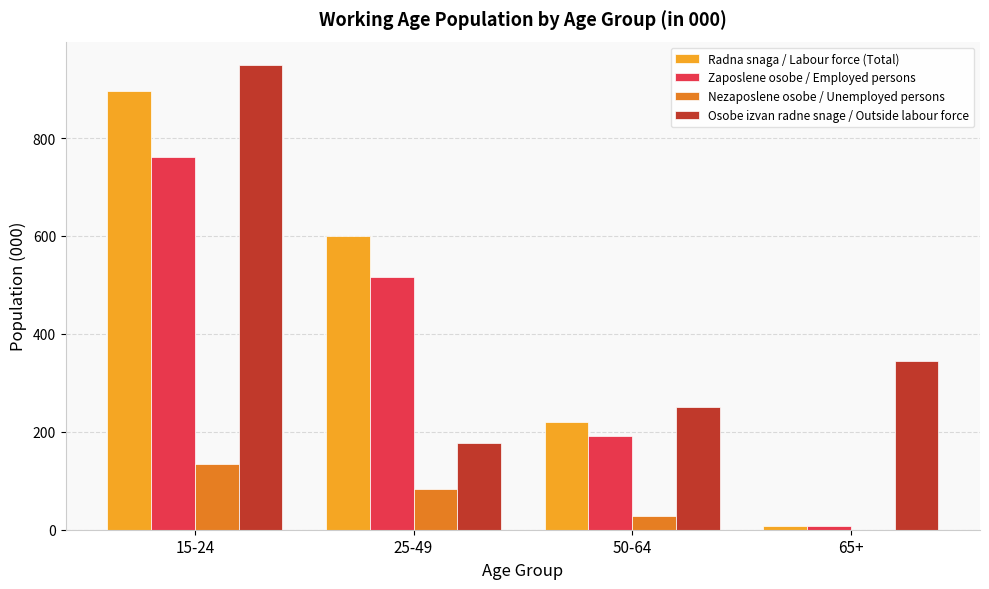

Which series has the widest spread of values?

Radna snaga / Labour force (Total)